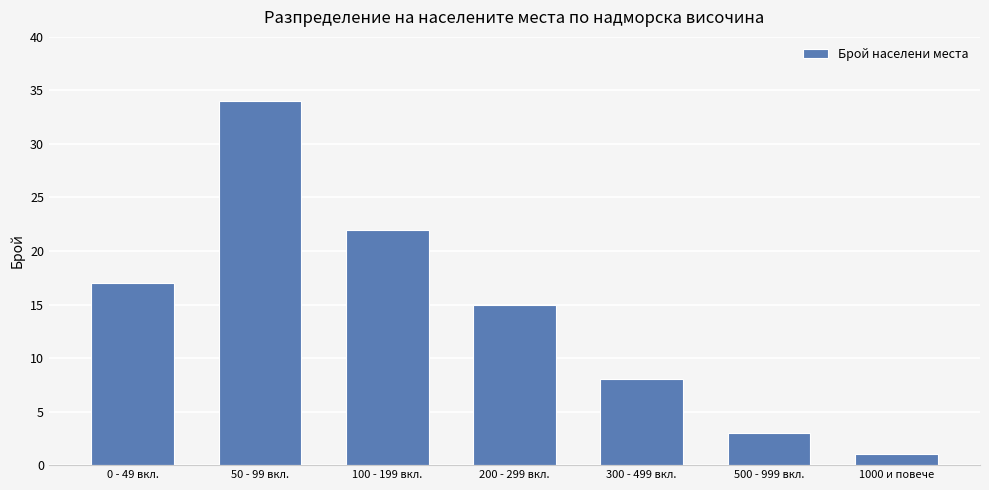

What is the smallest value displayed?

1